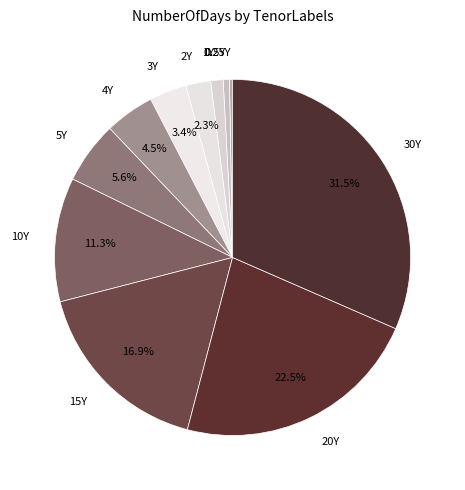

Which slice is the largest?

30Y